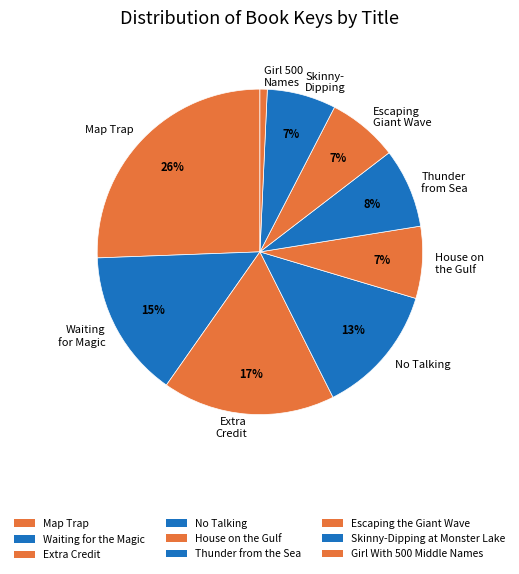

How many segments does this pie chart have?

9